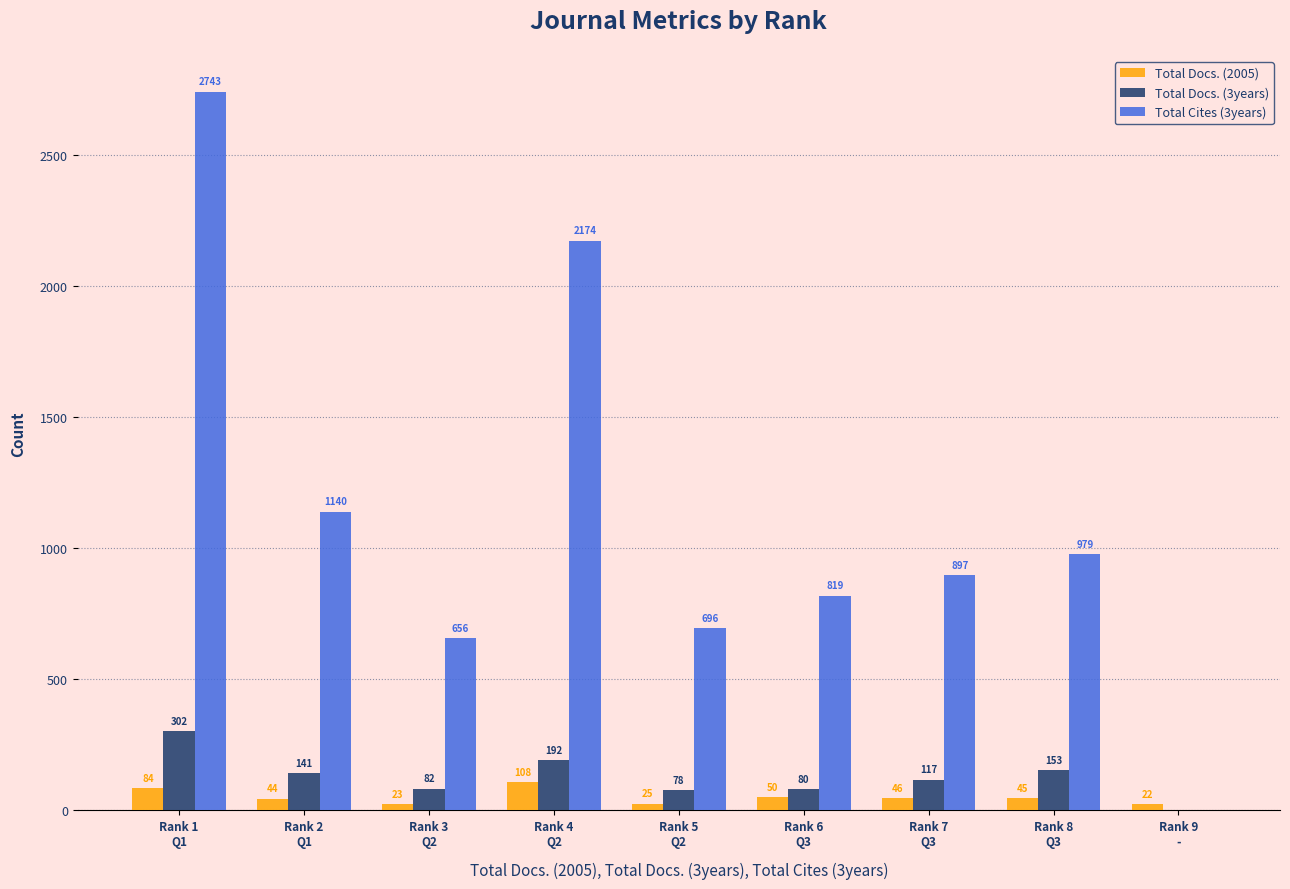

What is the average value of the Total Docs. (2005) series?

50